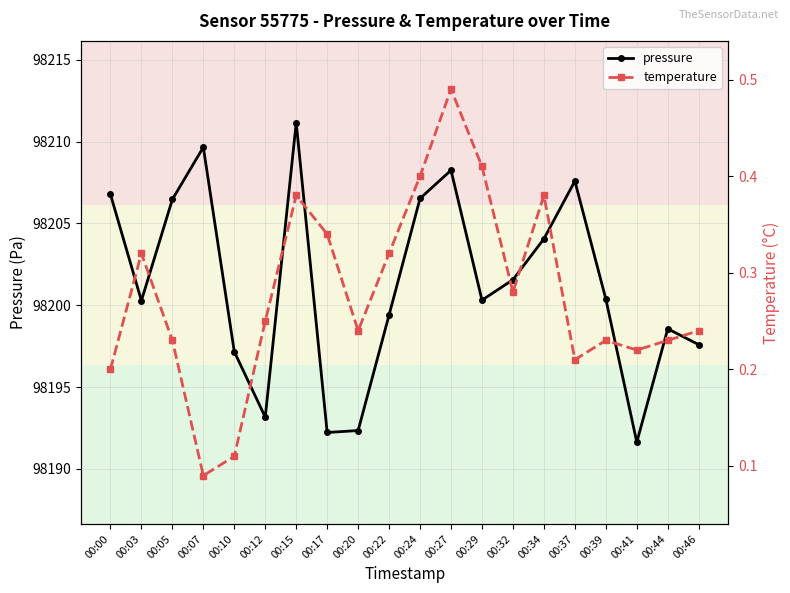

At which category does pressure reach its first local valley?

00:03